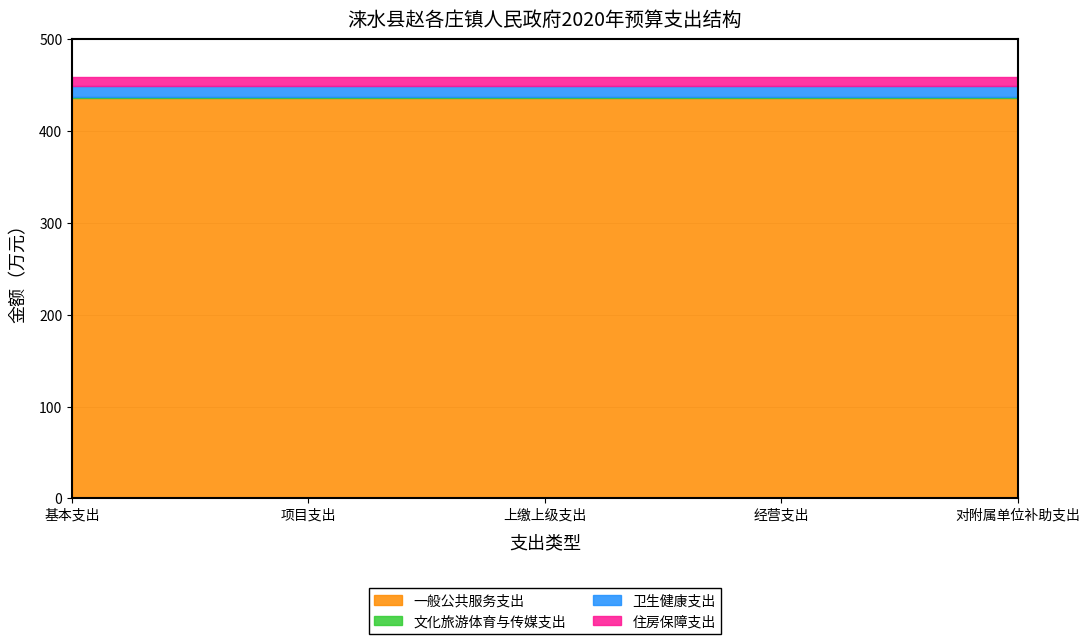

What is the sum of all 一般公共服务支出 values?

2179.2